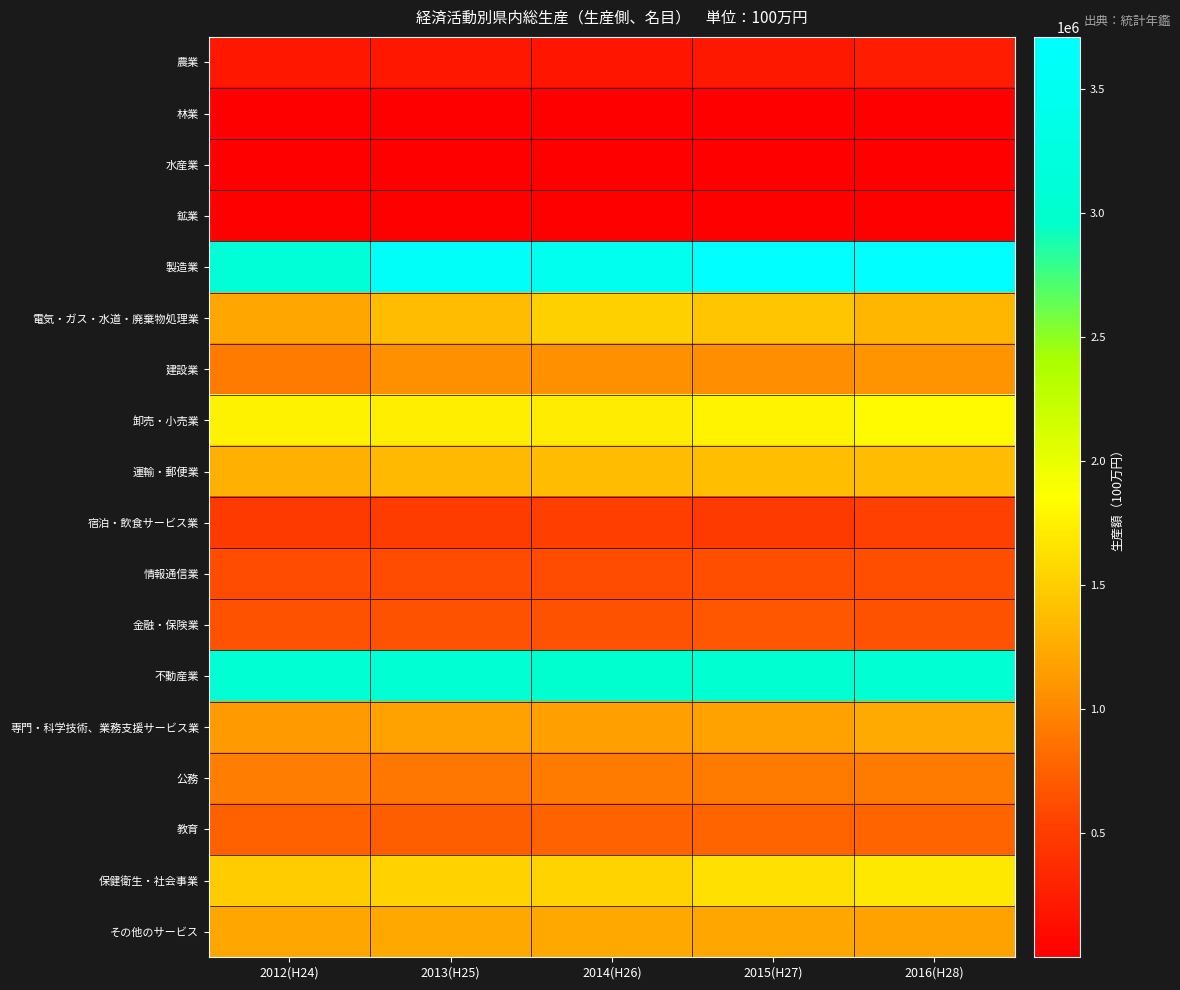

What is the total value across all series at 2013(H25)?

19797530